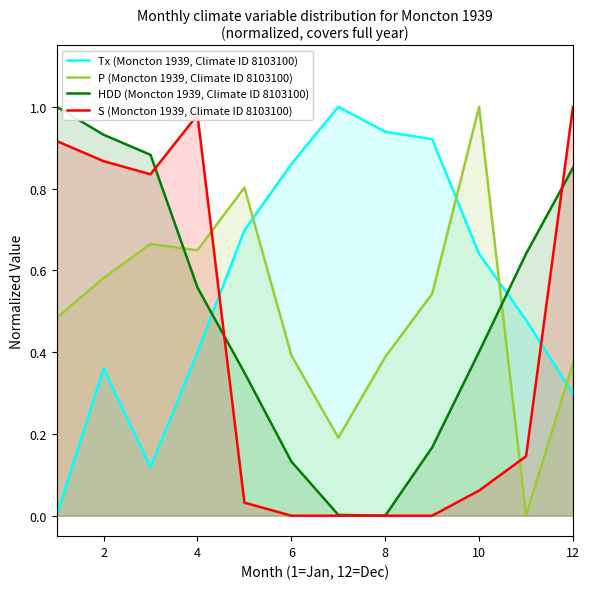

How many times do P (Moncton 1939, Climate ID 8103100) and HDD (Moncton 1939, Climate ID 8103100) cross each other?

2